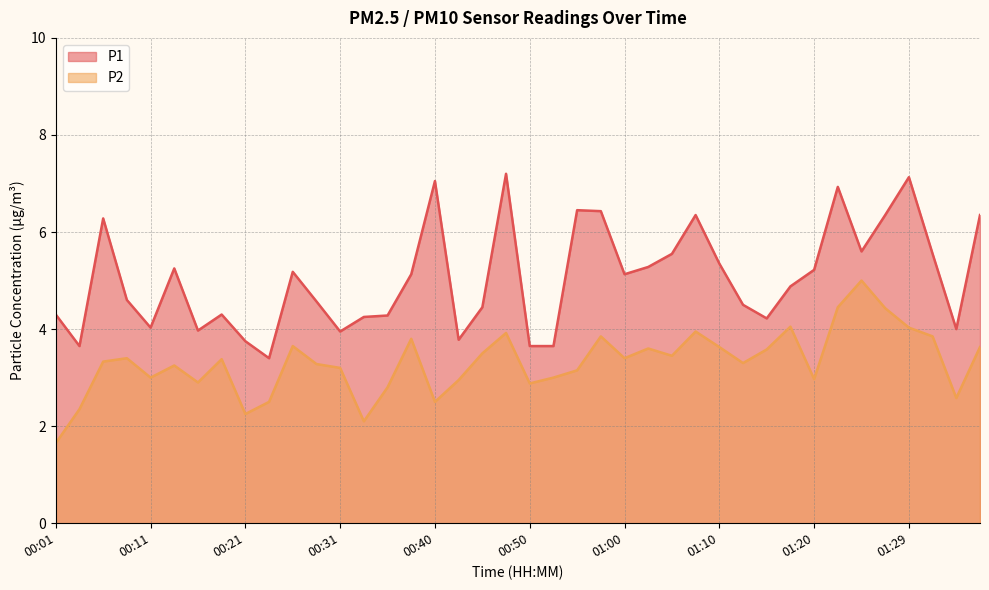

How many interior local valleys does the P1 series have?

10